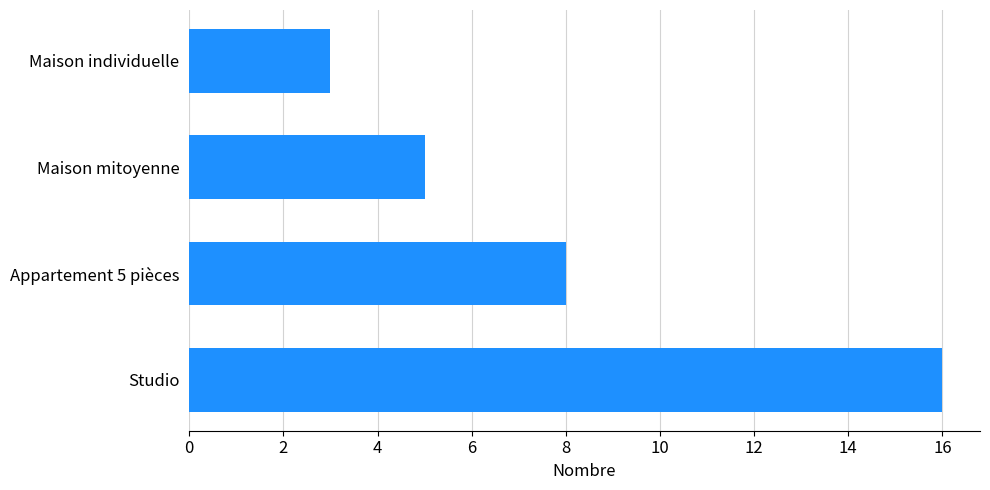

List the labels in order of value, smallest first.

Maison individuelle, Maison mitoyenne, Appartement 5 pièces, Studio